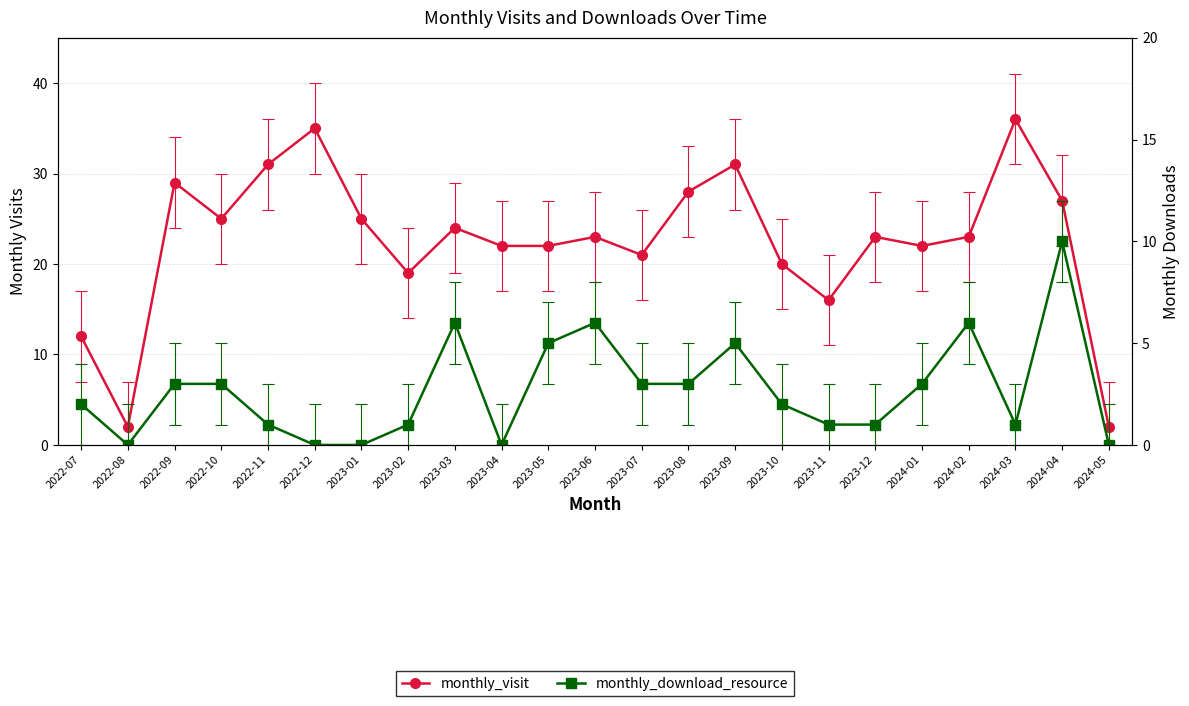

How many series are shown in this chart?

2